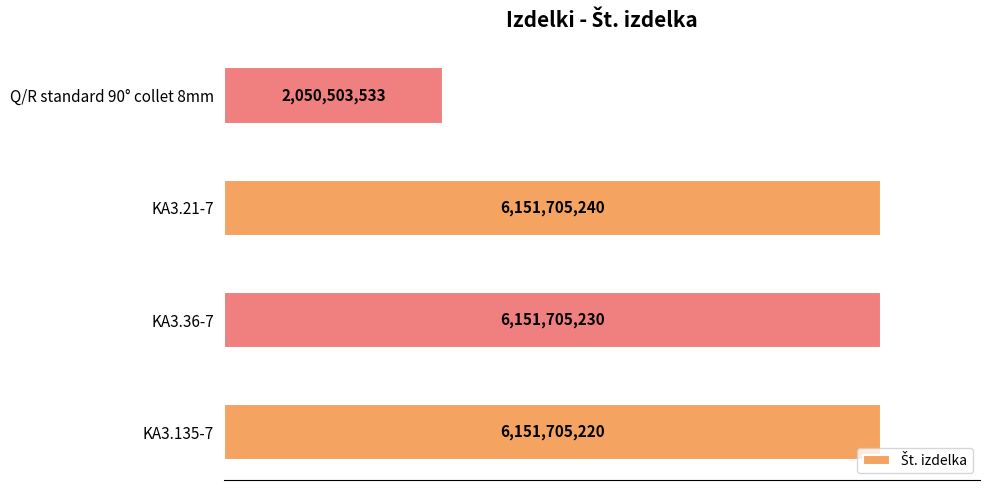

Approximately how many times larger is the value at Q/R standard 90° collet 8mm compared to KA3.135-7?

0.3